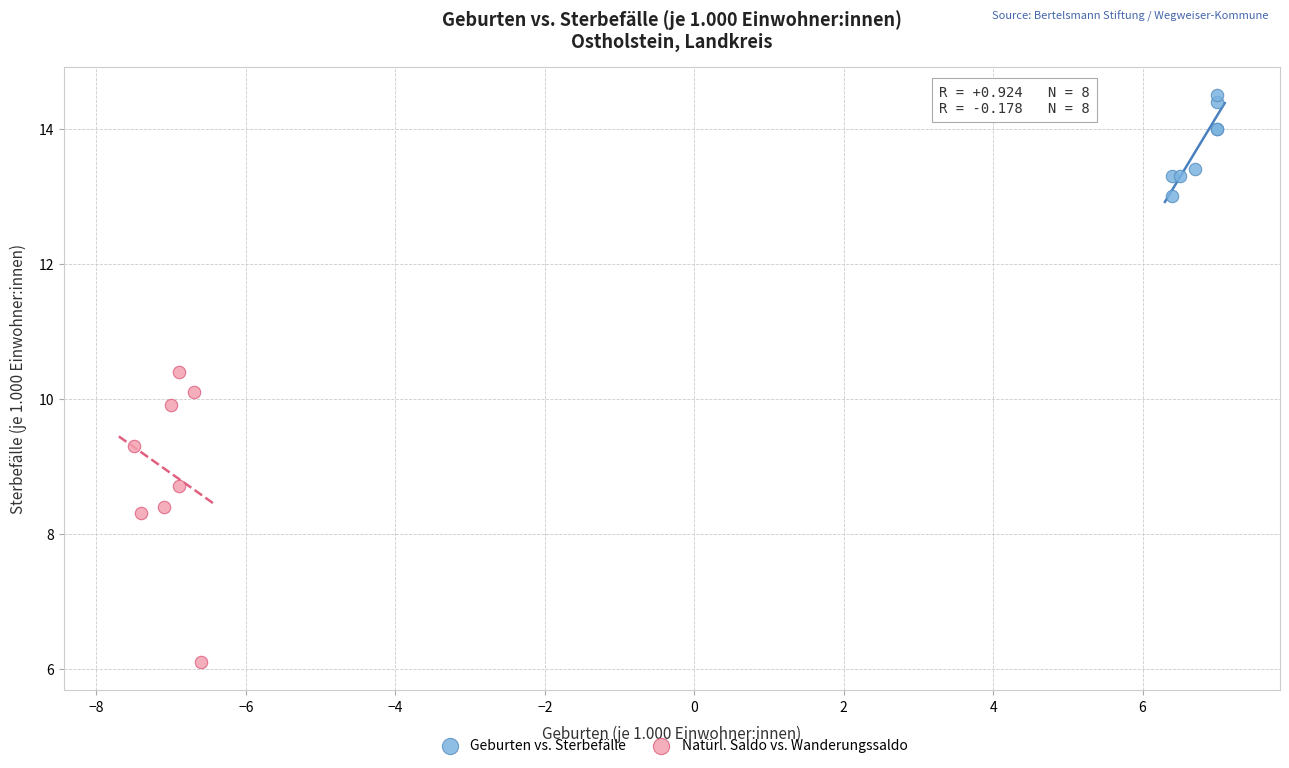

Which series reaches the maximum Y coordinate?

Geburten vs. Sterbefälle